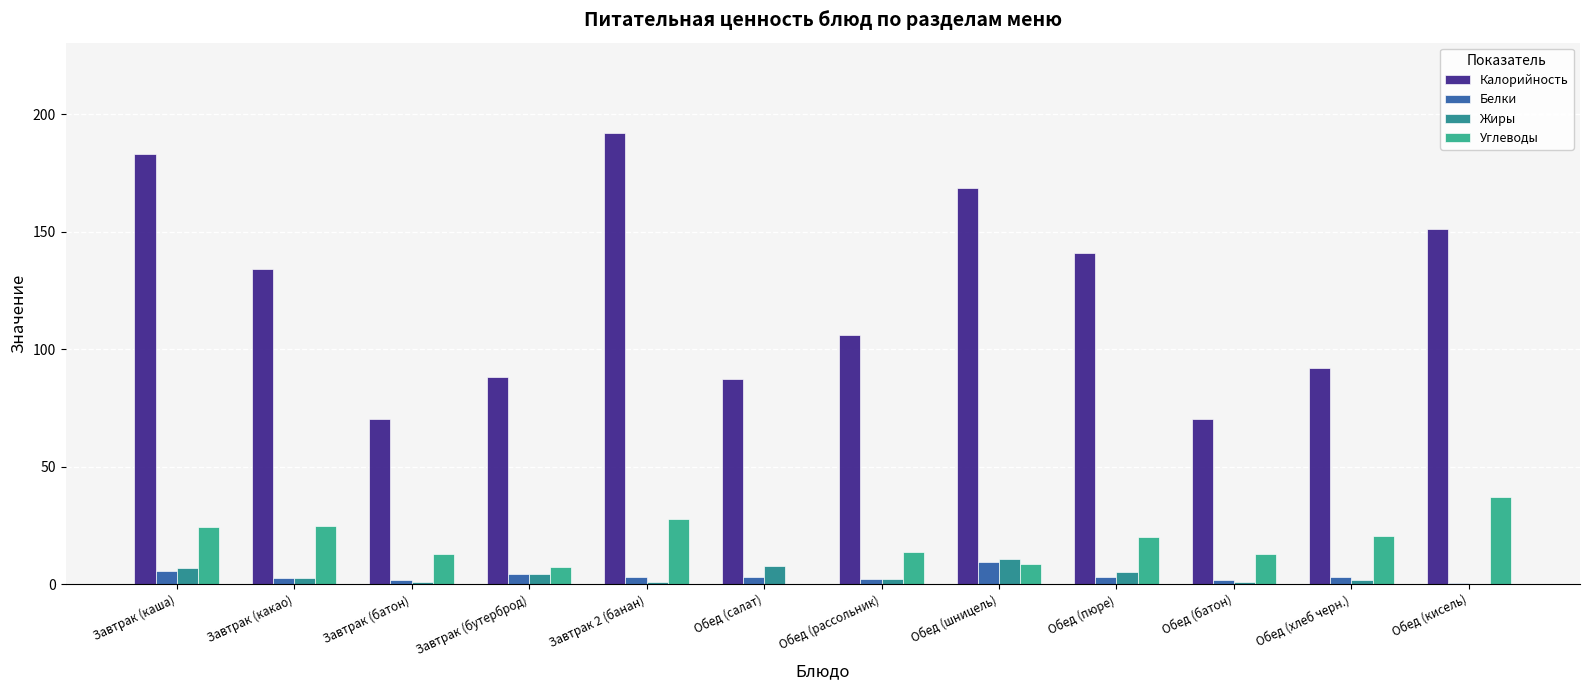

Reading left to right, extract all data points from this chart.

Калорийность: 183.0	134.0	70.4	88.1	192.0	87.2	106.0	168.7	141.0	70.4	92.0	151.0
Белки: 5.6	2.9	2.0	4.5	3.0	3.3	2.4	9.6	3.1	2.0	3.2	0.7
Жиры: 6.9	2.5	1.1	4.5	1.0	7.8	2.3	10.6	5.4	1.1	1.7	0.1
Углеводы: 24.4	24.8	13.0	7.4	27.7	0.2	13.7	8.6	20.3	13.0	20.4	37.0